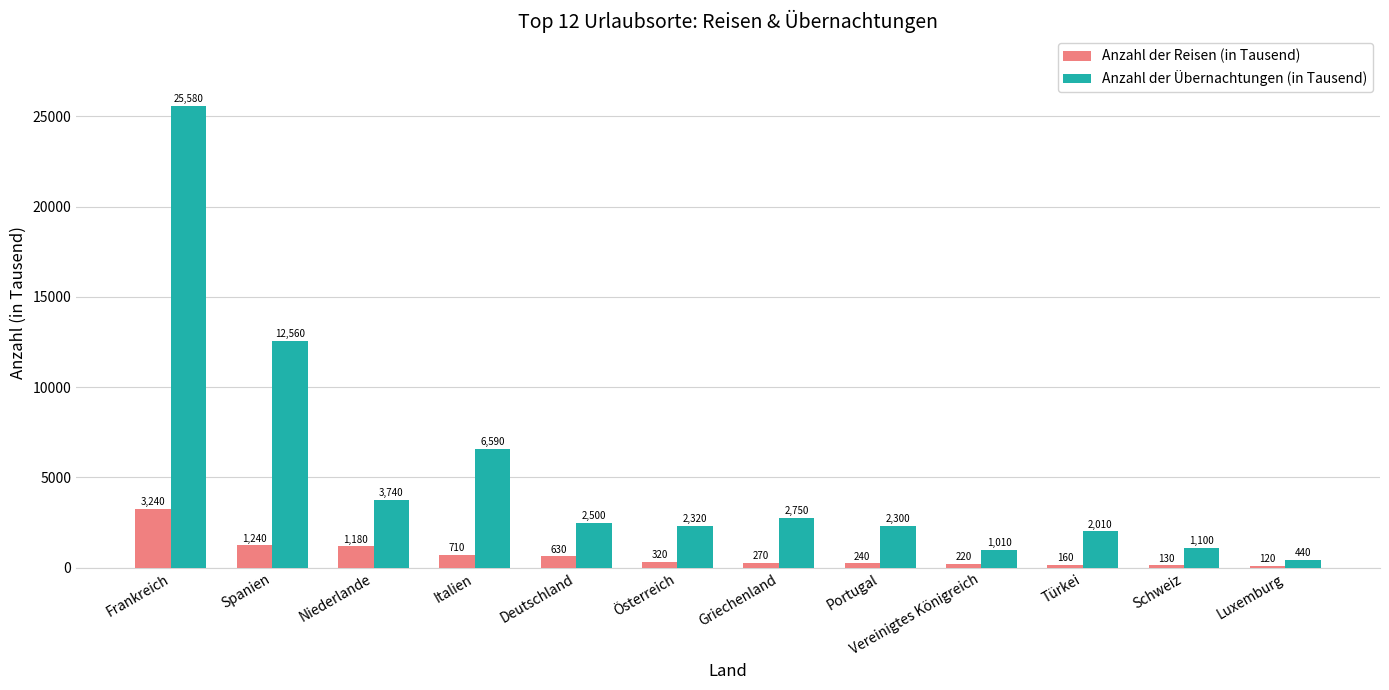

Which category has the highest value across all series?

Frankreich